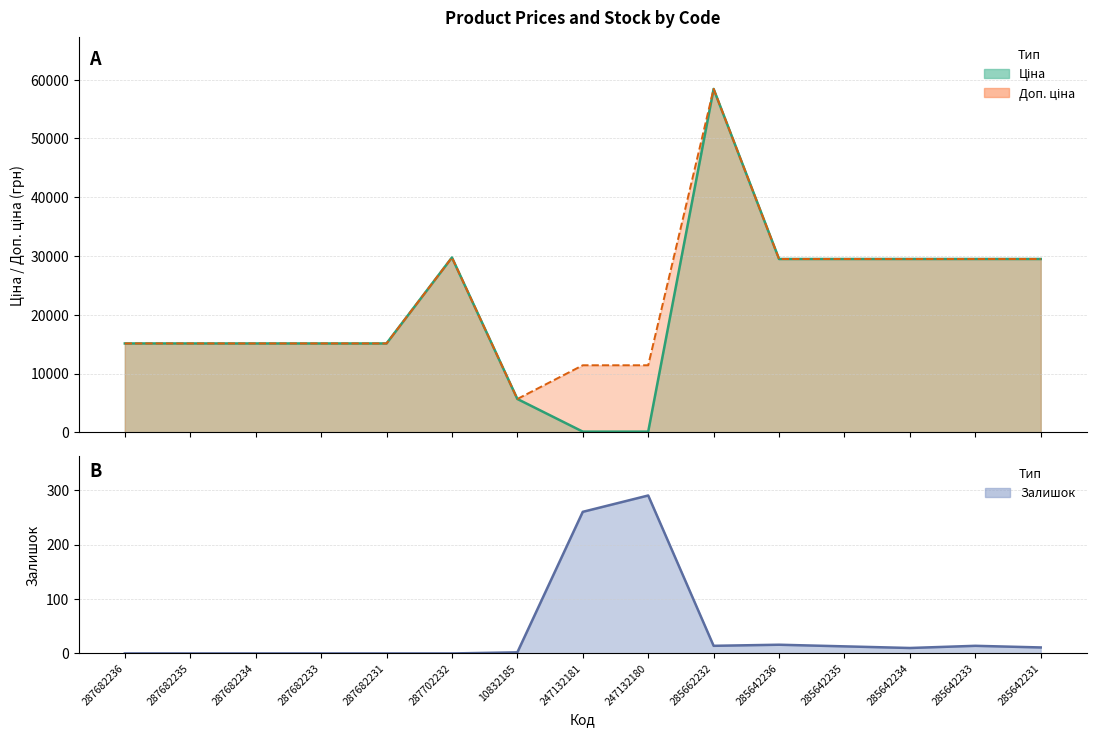

Between 287682236 and 247132180, which series saw the biggest shift?

Ціна